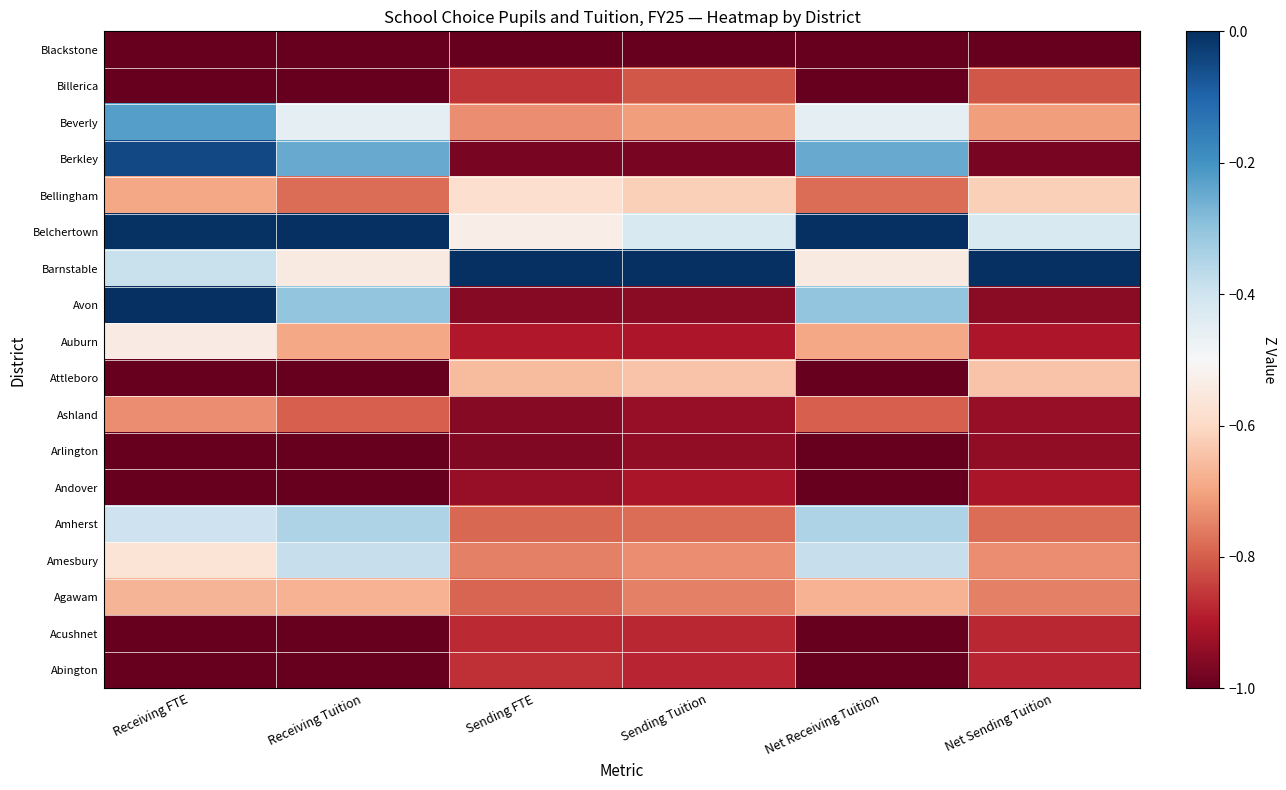

Count the number of data series in this chart.

18